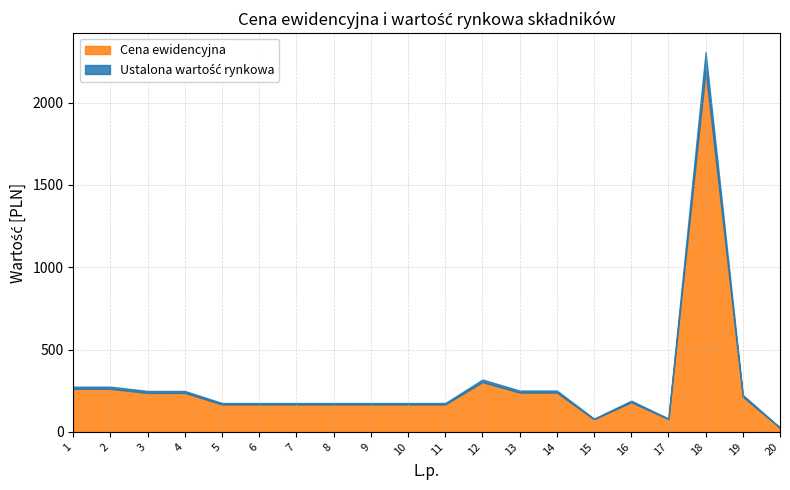

Which category has the lowest value in the Biurko series?

20